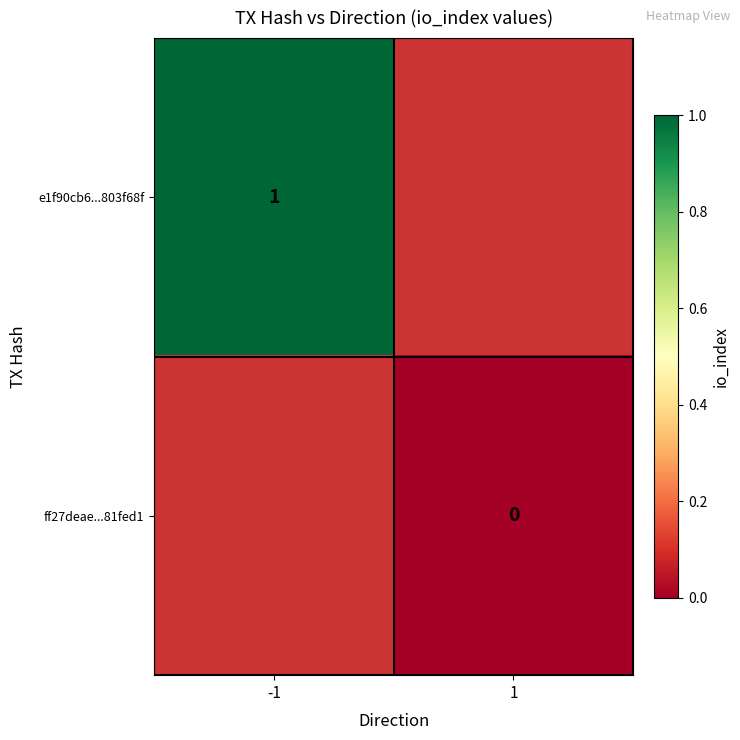

How many values in e1f90cb6...803f68f are above zero?

1